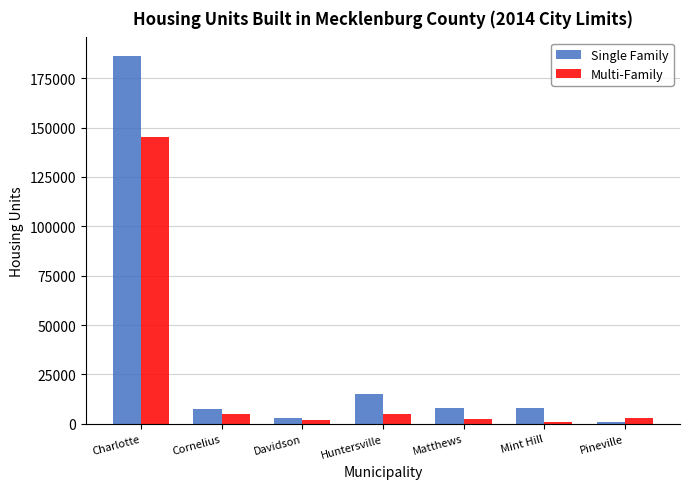

What is the maximum value shown in the chart?

186321